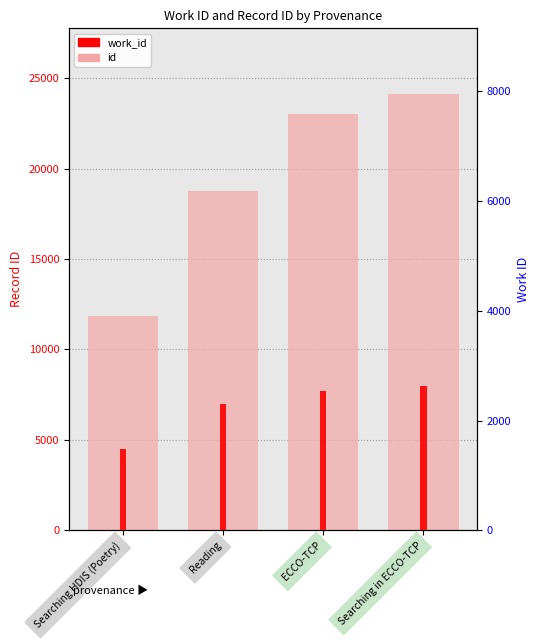

Rank the series by their average value, from lowest to highest.

work_id, id